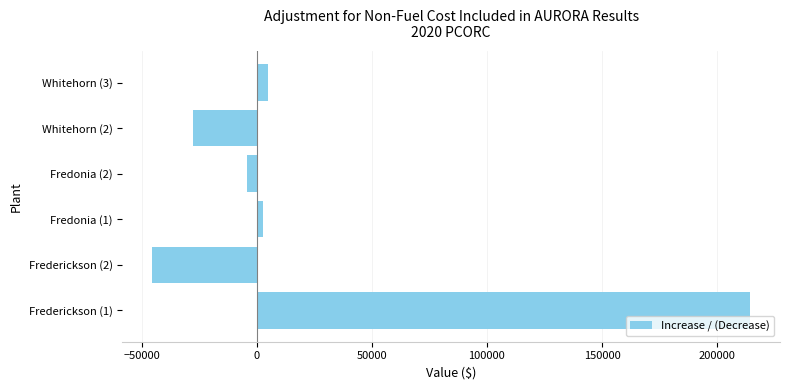

Which category has the lowest value across all series?

Frederickson (2)